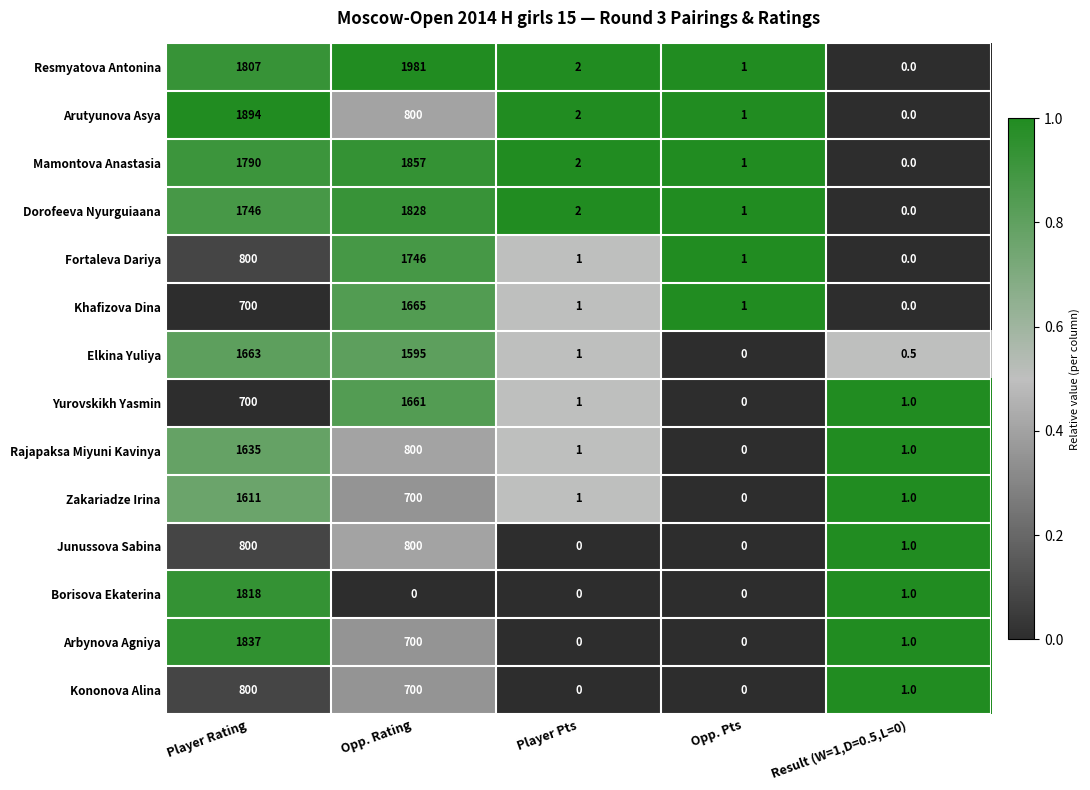

What is the difference between the Arbynova Agniya values at Player Rating and Opp. Pts?

1837.0